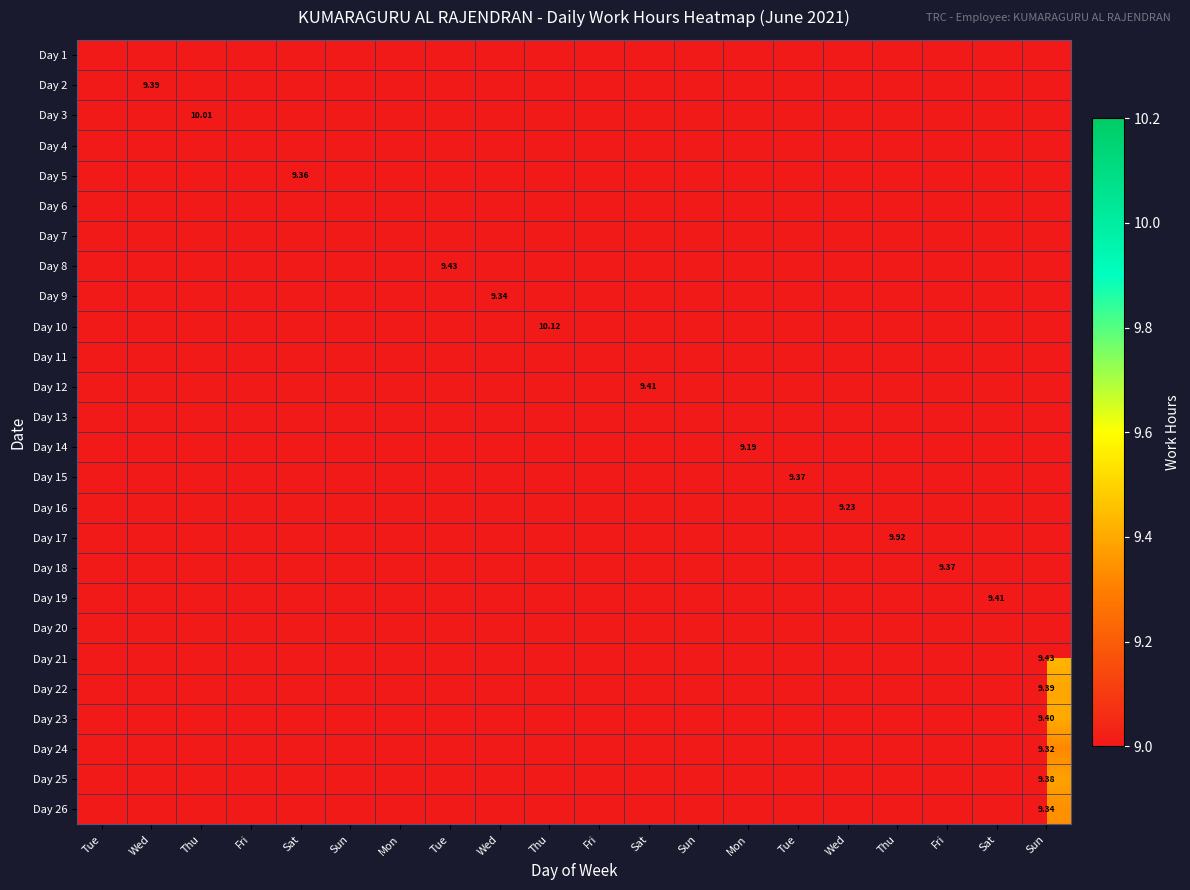

Is the value of Day 15 at Thu greater than the value of Day 24 at Sun?

No